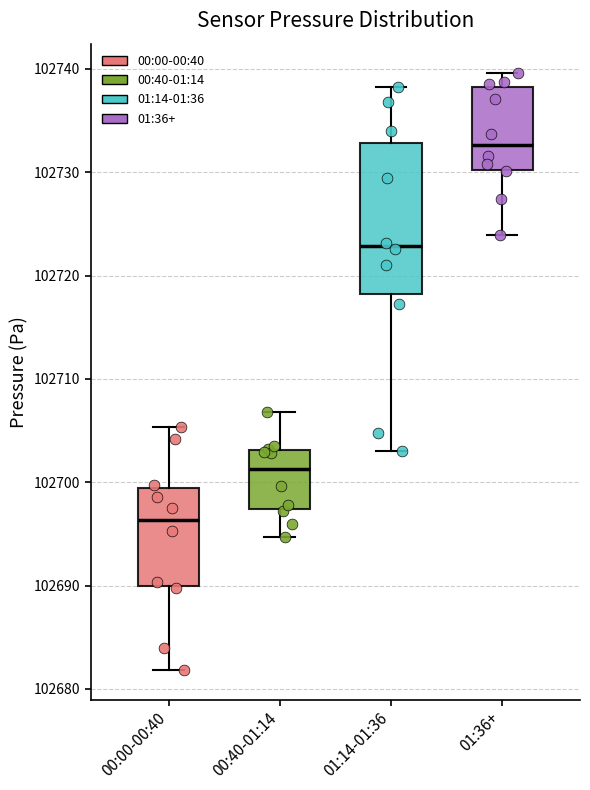

Reading left to right, transcribe this box plot: for each box, give where its median line is, the range the box spans, and where its two whiskers end, as read against the y-axis. The values are not printed on the chart, so give them approximately, as read against the axis.

00:00-00:40: median 102696, box 102690 to 102699, whiskers 102682 to 102705
00:40-01:14: median 102701, box 102697 to 102703, whiskers 102695 to 102707
01:14-01:36: median 102723, box 102718 to 102733, whiskers 102703 to 102738
01:36+: median 102733, box 102730 to 102738, whiskers 102724 to 102740